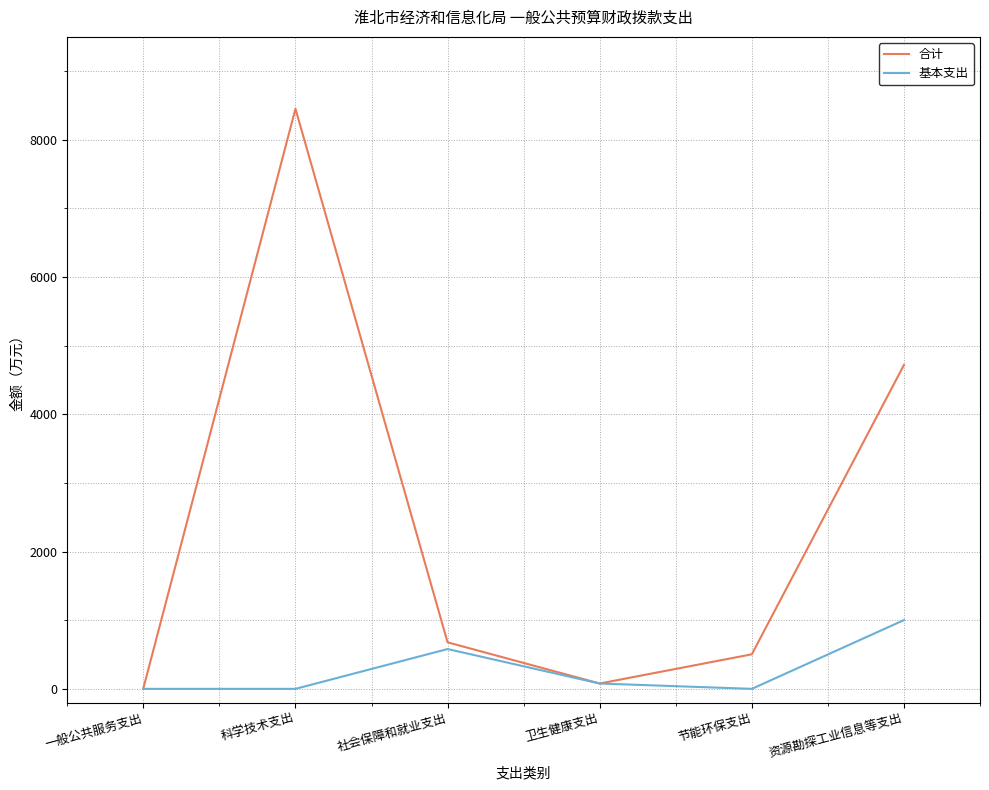

The 基本支出 series shows -321.4 at 节能环保支出. True or false?

False